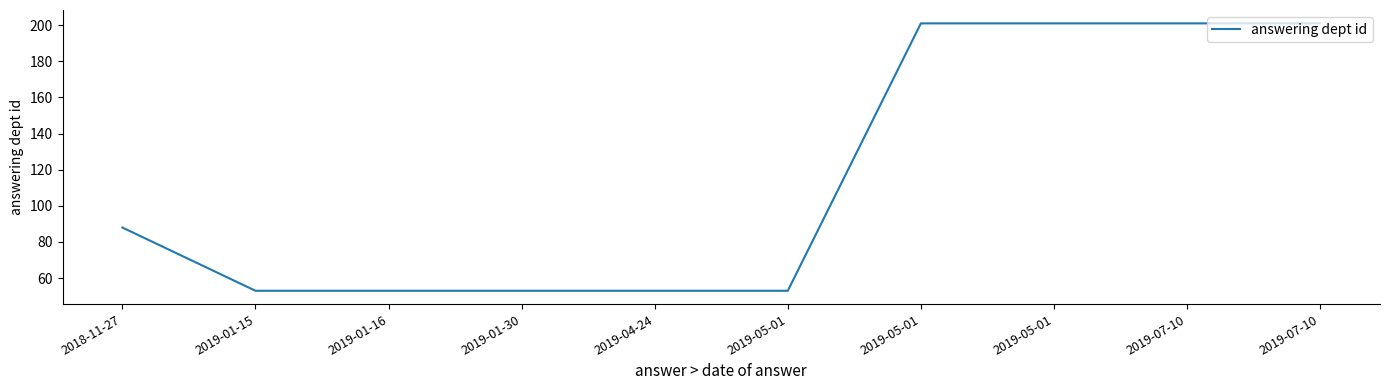

Count the values in the range 53 to 201.

10